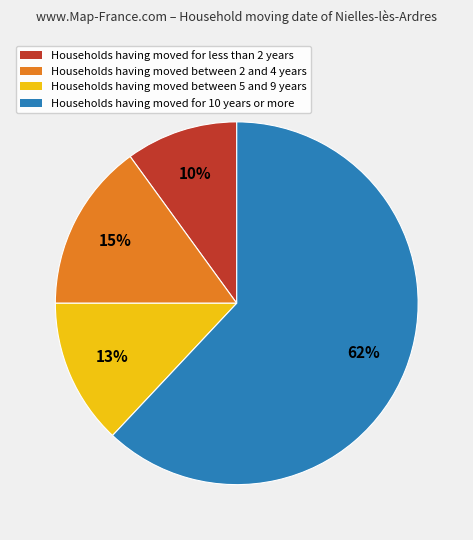

True or false: Households having moved between 5 and 9 years accounts for 13% of the total.

True